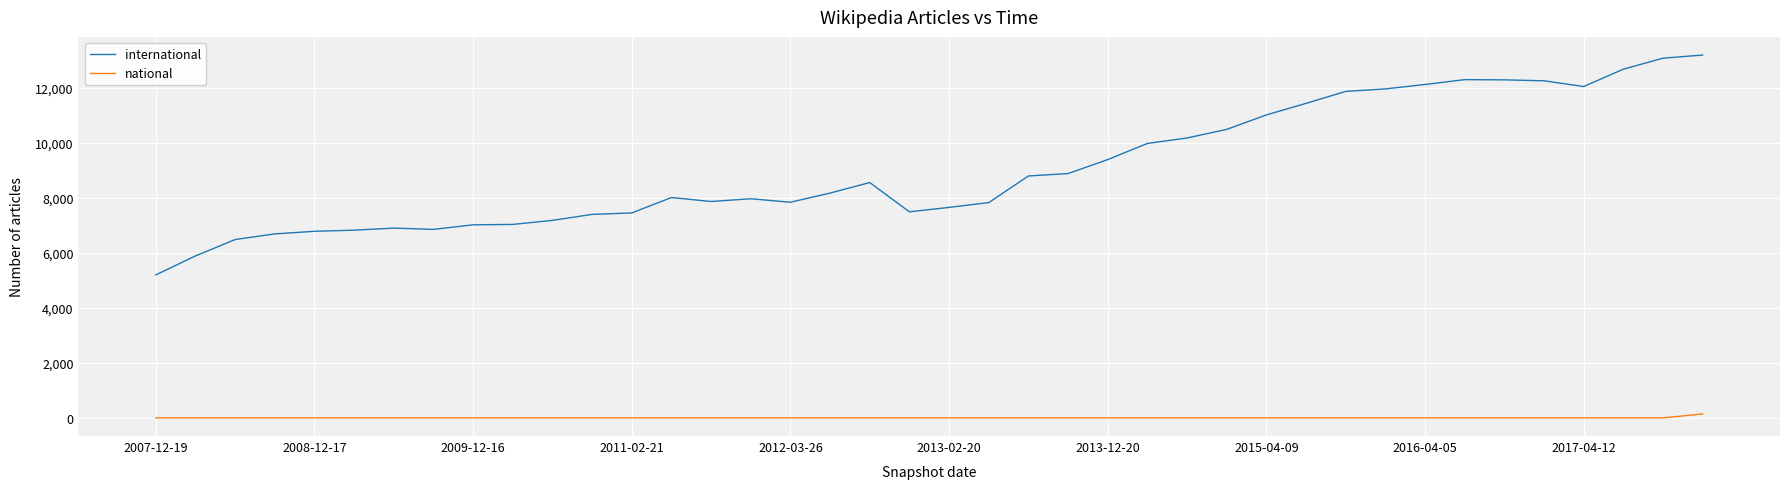

What is the difference between the maximum and minimum values in the international series?

7990